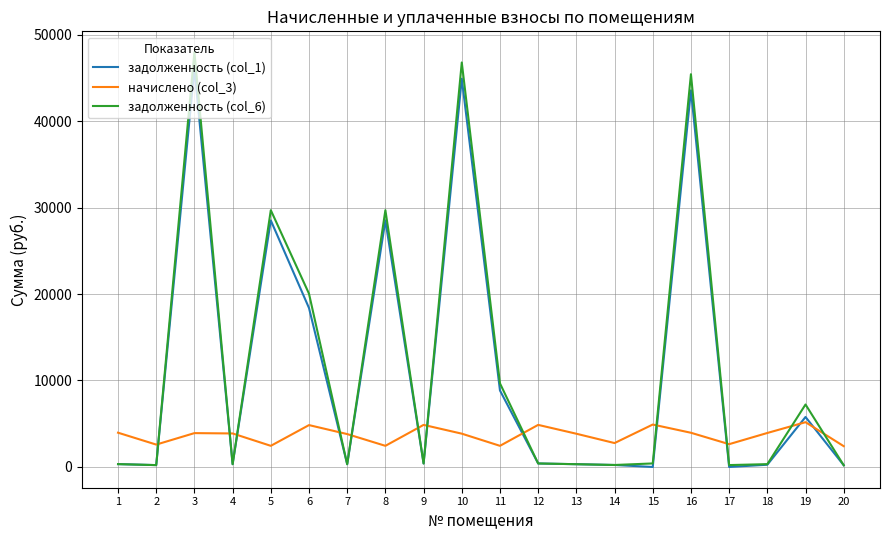

Where does the начислено (col_3) series first go above 3876?

1